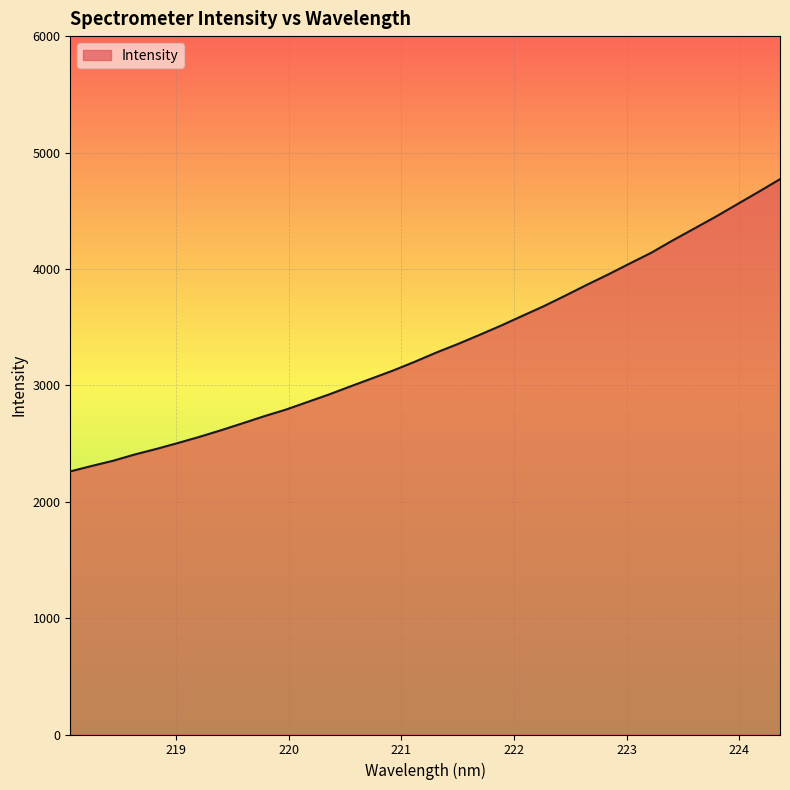

True or false: the data has more than 2 interior local peaks.

False